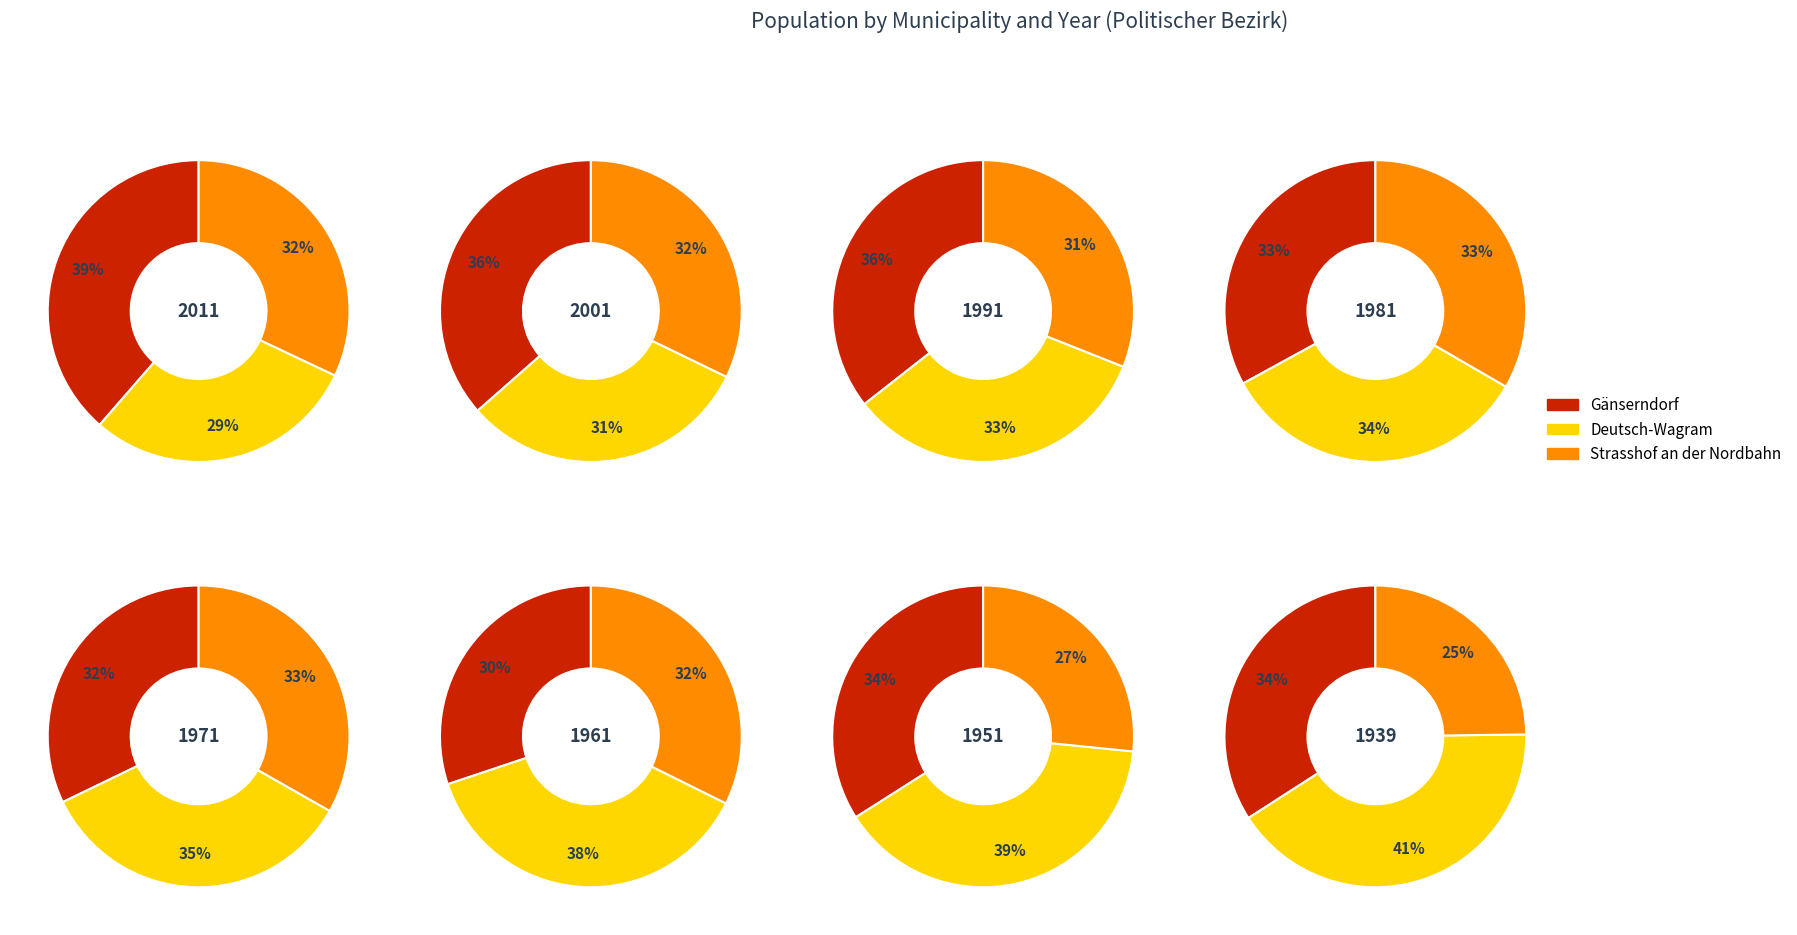

Rank the series by their average value, from highest to lowest.

Gänserndorf, Deutsch-Wagram, Strasshof an der Nordbahn